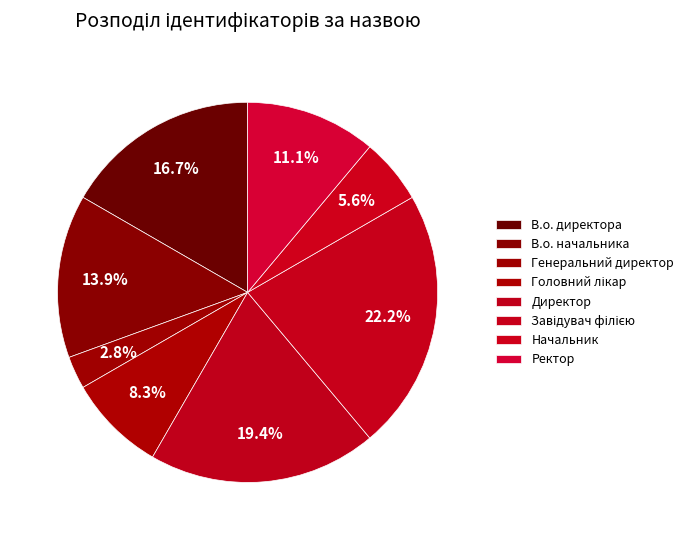

How many slices are in this pie chart?

8